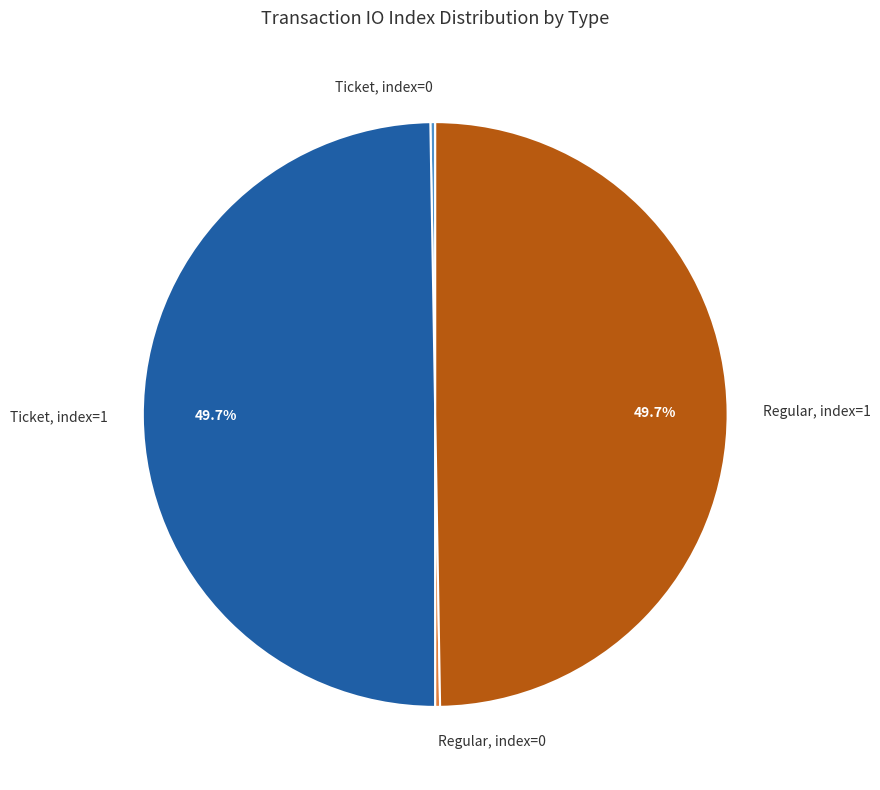

Is there a majority slice in this chart?

No